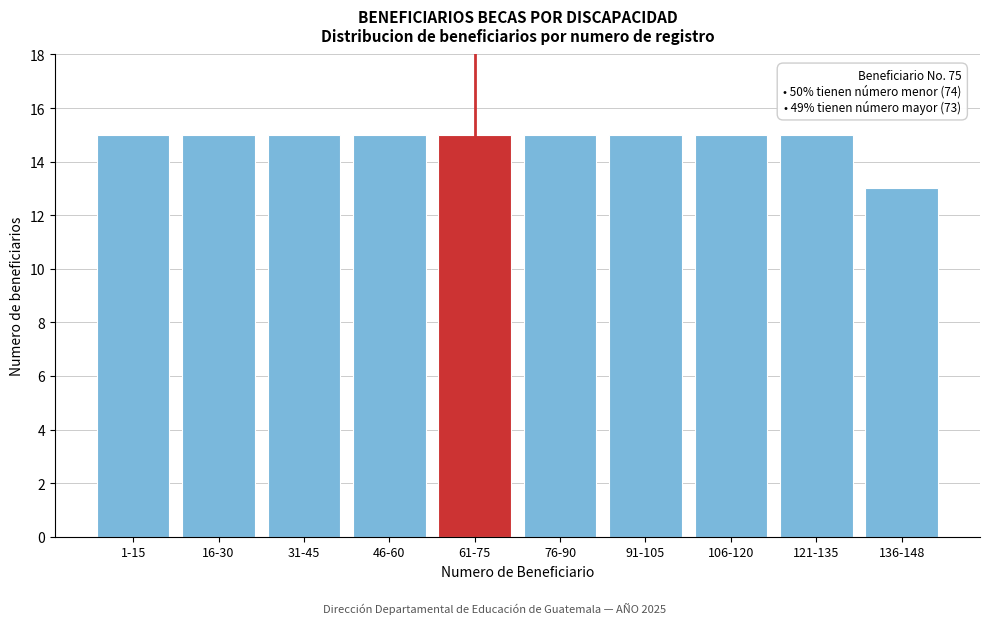

Reading left to right, list all the values displayed in this chart.

1-15=15	16-30=15	31-45=15	46-60=15	61-75=15	76-90=15	91-105=15	106-120=15	121-135=15	136-148=13